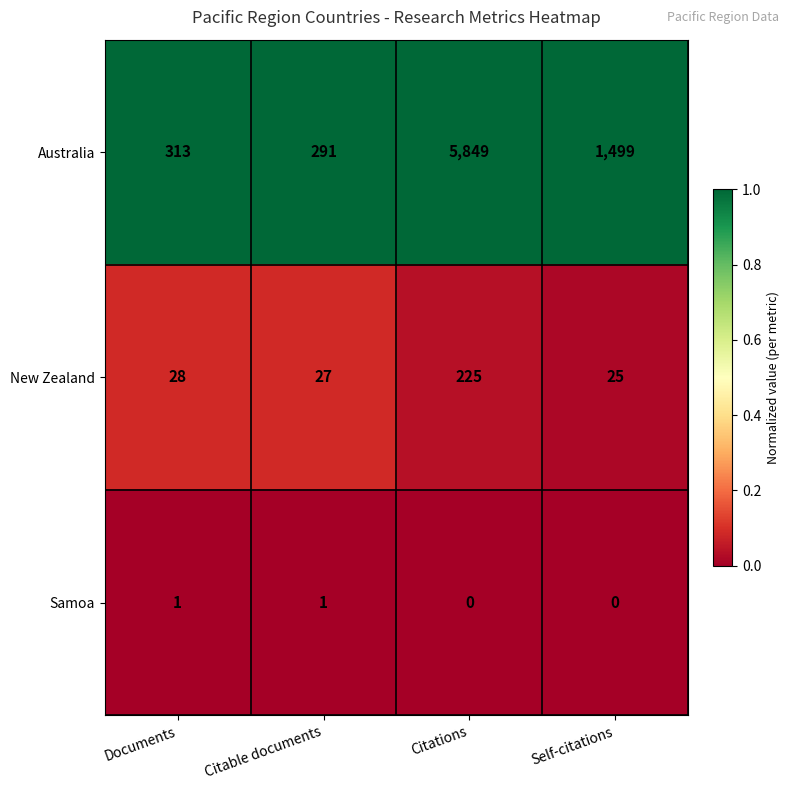

What is the sum of the Australia values at Self-citations and Citations?

7348